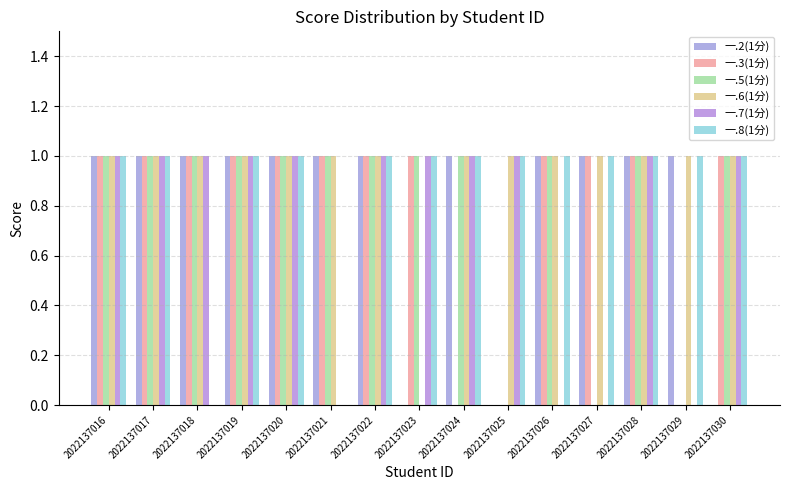

Reading left to right, transcribe all the data shown in this chart.

一.2(1分): 2022137016=1	2022137017=1	2022137018=1	2022137019=1	2022137020=1	2022137021=1	2022137022=1	2022137023=0	2022137024=1	2022137025=0	2022137026=1	2022137027=1	2022137028=1	2022137029=1	2022137030=0
一.3(1分): 2022137016=1	2022137017=1	2022137018=1	2022137019=1	2022137020=1	2022137021=1	2022137022=1	2022137023=1	2022137024=0	2022137025=0	2022137026=1	2022137027=1	2022137028=1	2022137029=0	2022137030=1
一.5(1分): 2022137016=1	2022137017=1	2022137018=1	2022137019=1	2022137020=1	2022137021=1	2022137022=1	2022137023=1	2022137024=1	2022137025=0	2022137026=1	2022137027=0	2022137028=1	2022137029=0	2022137030=1
一.6(1分): 2022137016=1	2022137017=1	2022137018=1	2022137019=1	2022137020=1	2022137021=1	2022137022=1	2022137023=0	2022137024=1	2022137025=1	2022137026=1	2022137027=1	2022137028=1	2022137029=1	2022137030=1
一.7(1分): 2022137016=1	2022137017=1	2022137018=1	2022137019=1	2022137020=1	2022137021=0	2022137022=1	2022137023=1	2022137024=1	2022137025=1	2022137026=0	2022137027=0	2022137028=1	2022137029=0	2022137030=1
一.8(1分): 2022137016=1	2022137017=1	2022137018=0	2022137019=1	2022137020=1	2022137021=0	2022137022=1	2022137023=1	2022137024=1	2022137025=1	2022137026=1	2022137027=1	2022137028=1	2022137029=1	2022137030=1